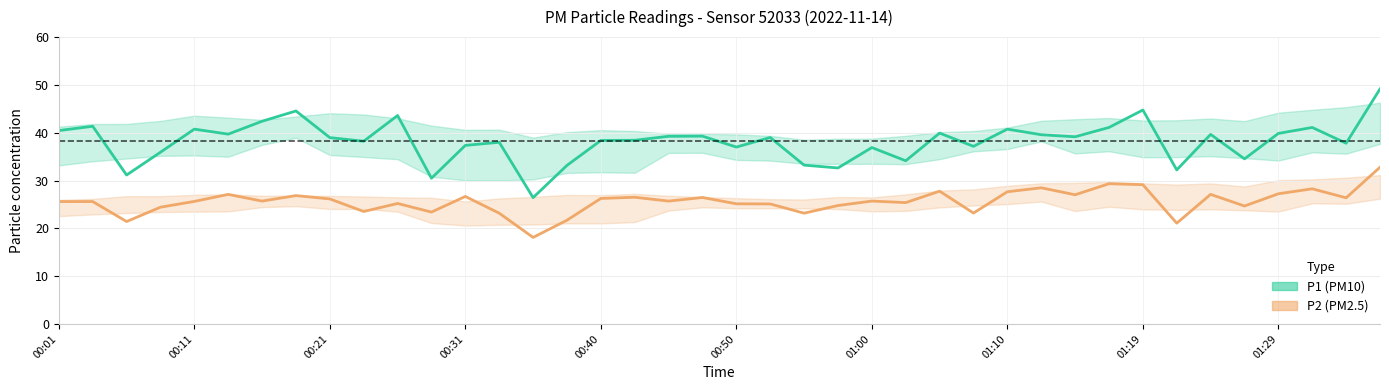

Rank the categories by P1 (PM10) value from highest to lowest.

39, 32, 01:10, 10, 01:00, 00:11, 31, 37, 00:40, 28, 00:01, 26, 36, 00:50, 34, 29, 19, 18, 30, 21, 01:19, 17, 16, 01:29, 13, 38, 12, 27, 20, 24, 00:31, 35, 25, 22, 15, 23, 33, 00:21, 11, 14